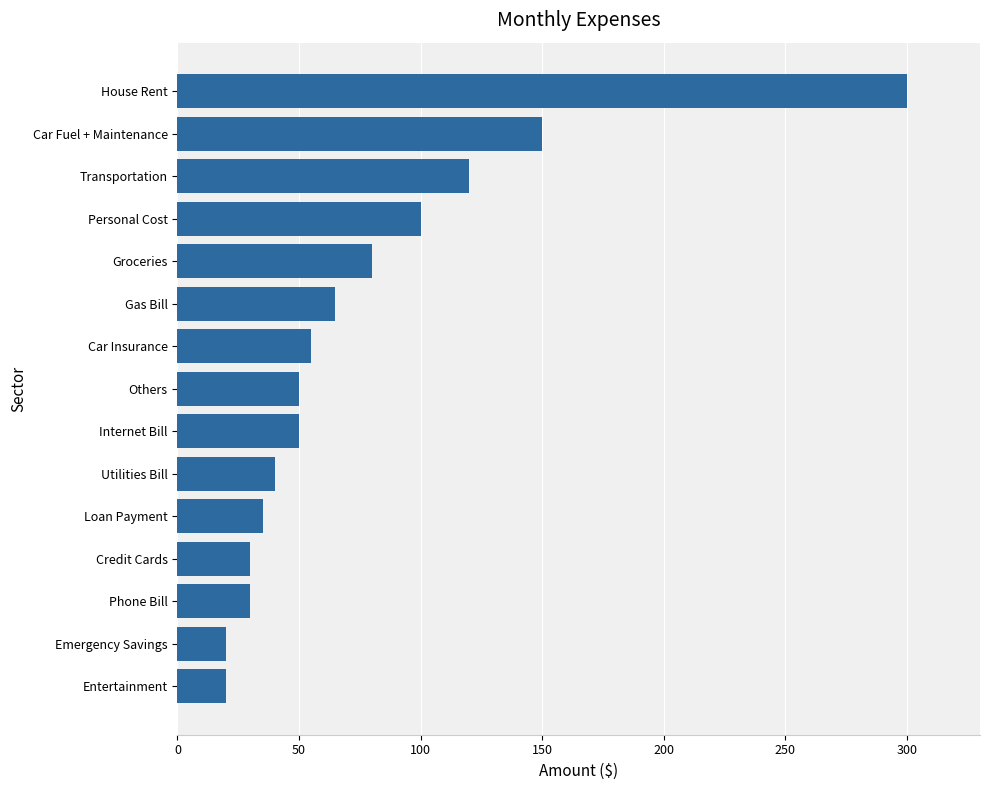

What is the difference between the values at Car Fuel + Maintenance and Car Insurance?

95